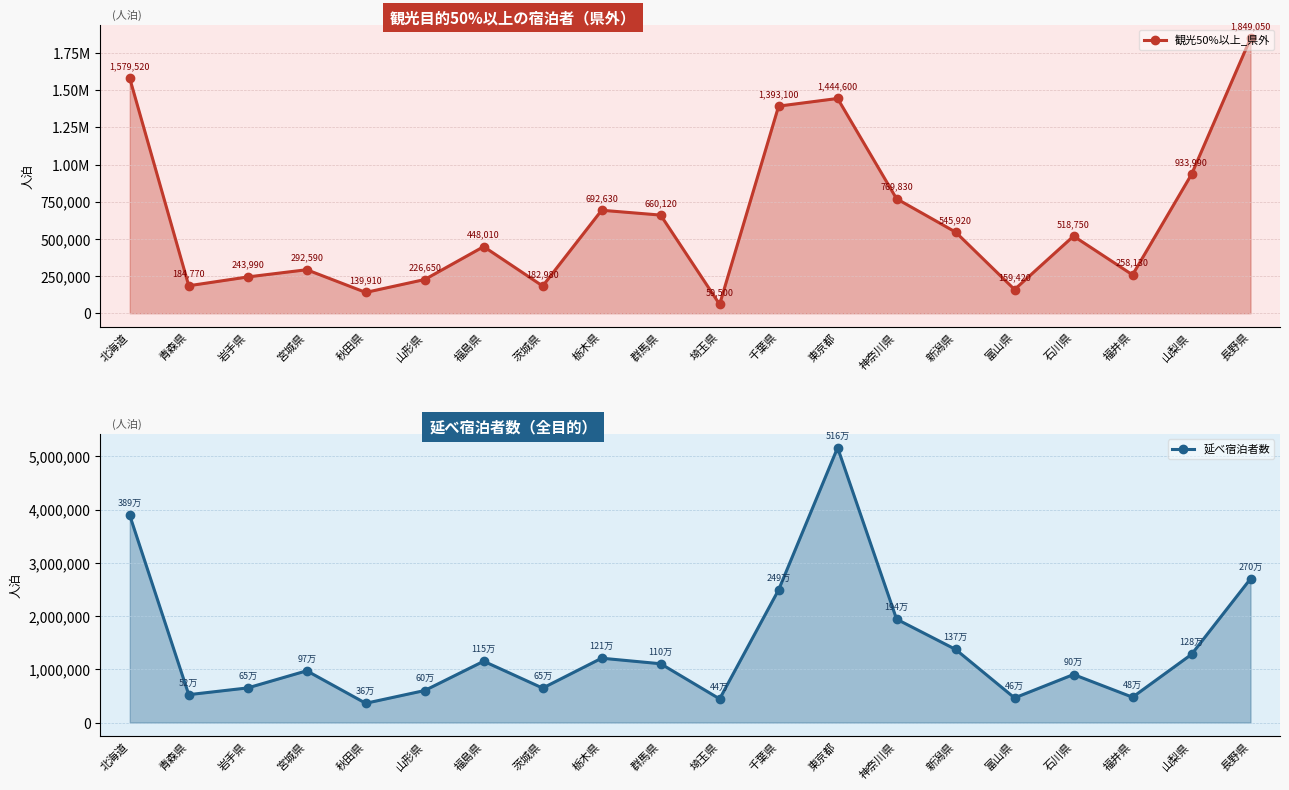

How many lines are shown in the chart?

2